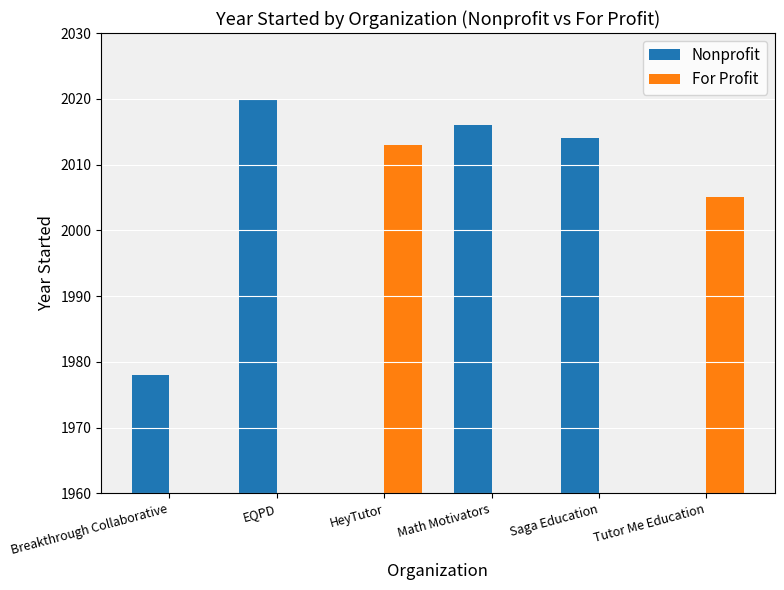

List the labels in order of Nonprofit value, smallest first.

Breakthrough Collaborative, Saga Education, Math Motivators, EQPD